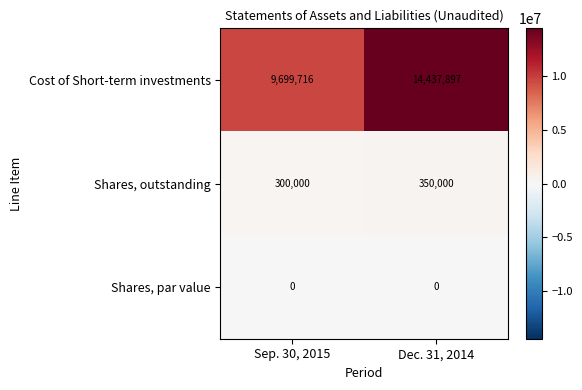

What is the difference between the highest and lowest values at Dec. 31, 2014?

14437897